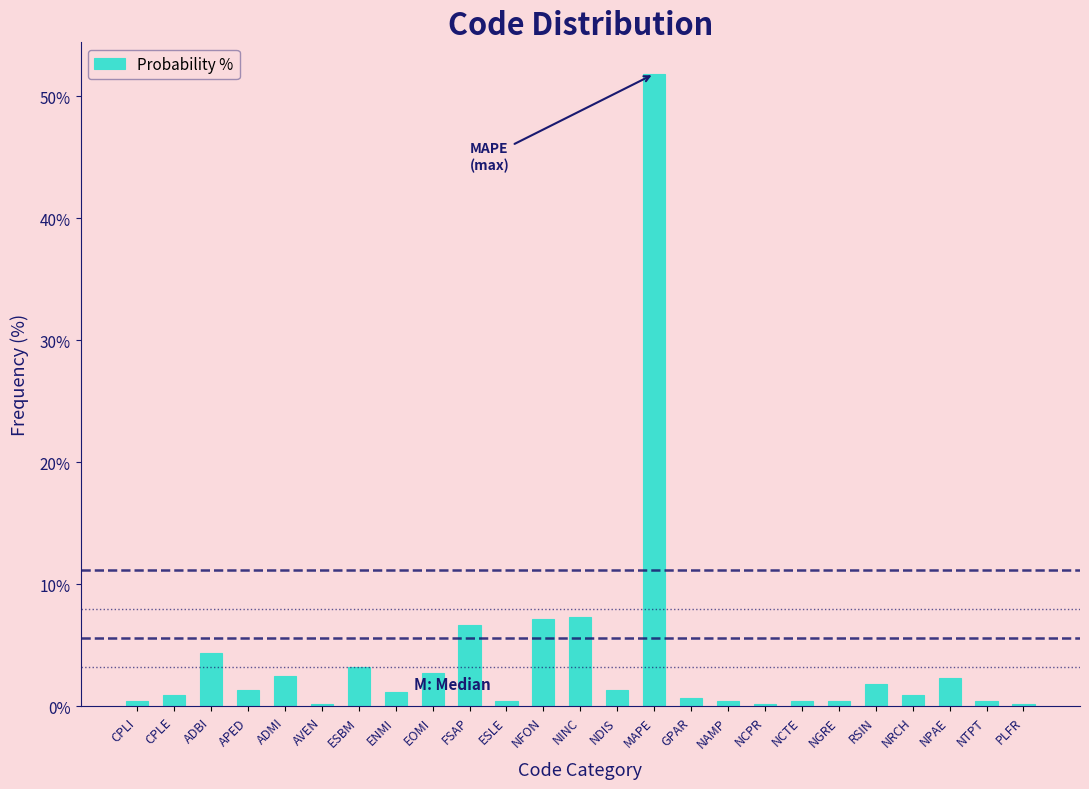

Reading left to right, transcribe all the data shown in this chart.

0.5	0.9	4.4	1.4	2.5	0.2	3.2	1.2	2.8	6.7	0.5	7.1	7.4	1.4	51.8	0.7	0.5	0.2	0.5	0.5	1.8	0.9	2.3	0.5	0.2